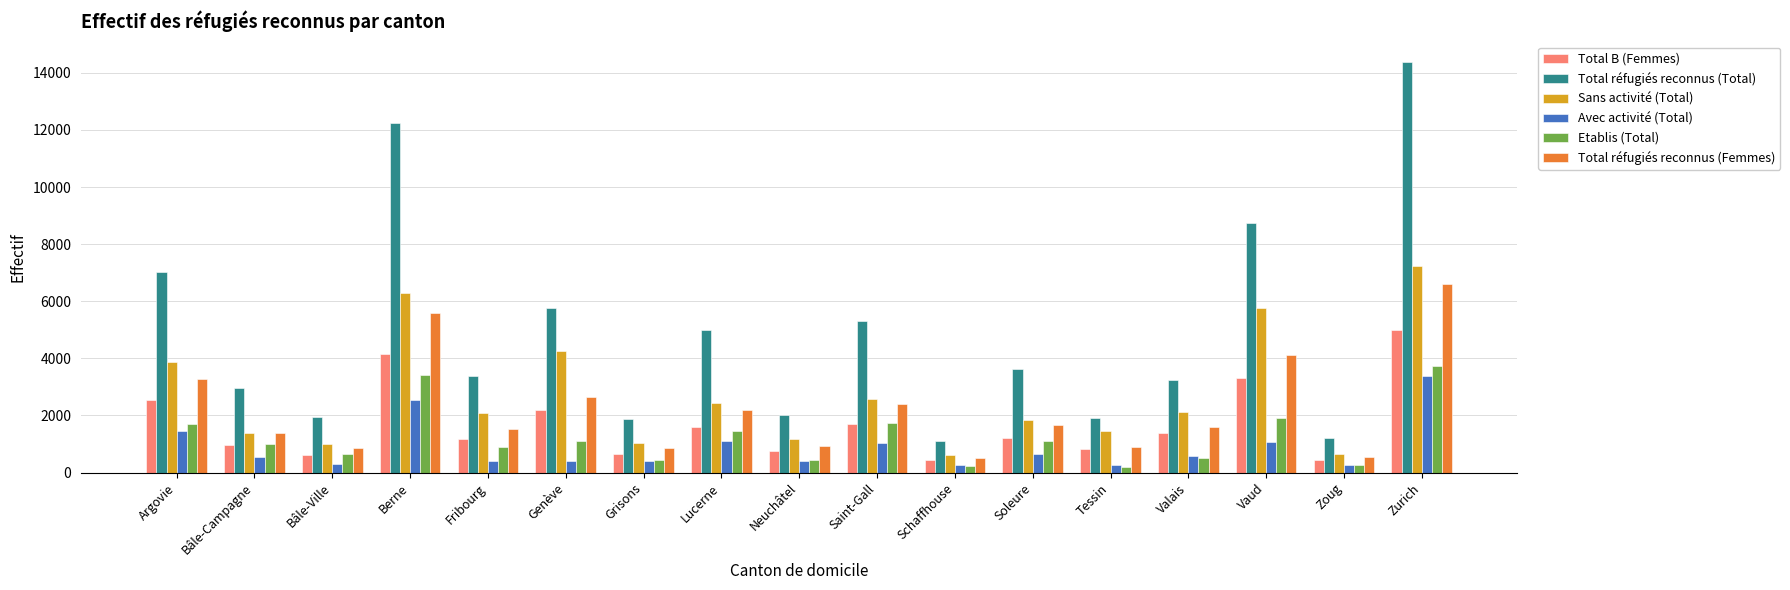

List the series in order of their peak value, lowest first.

Avec activité (Total), Etablis (Total), Total B (Femmes), Total réfugiés reconnus (Femmes), Sans activité (Total), Total réfugiés reconnus (Total)